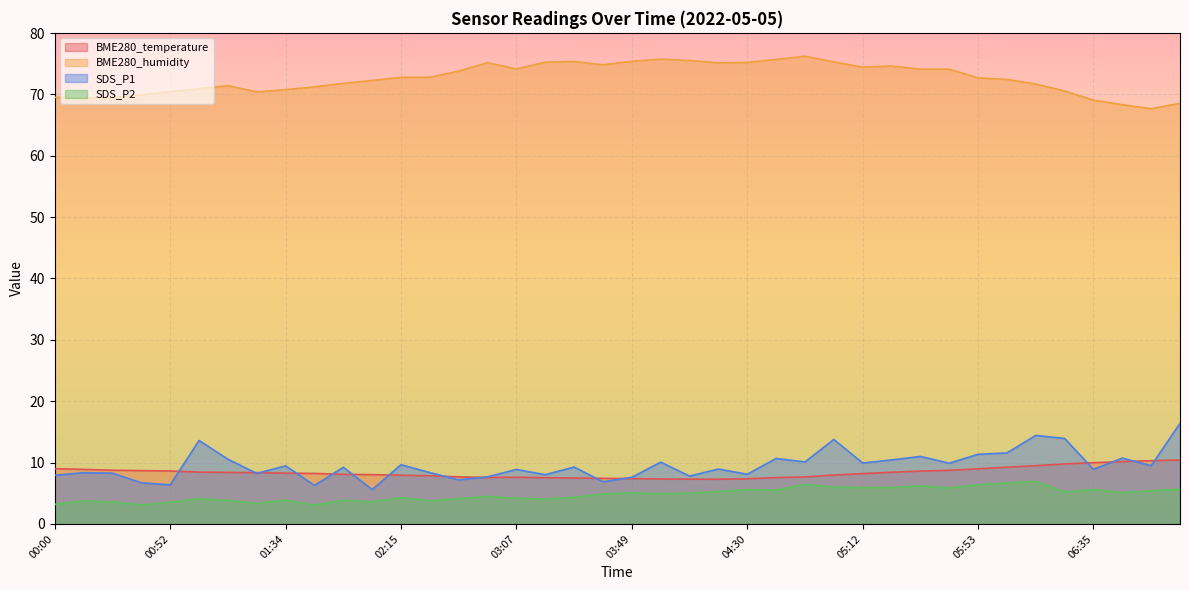

Does the chart display data point markers on the line(s)?

No